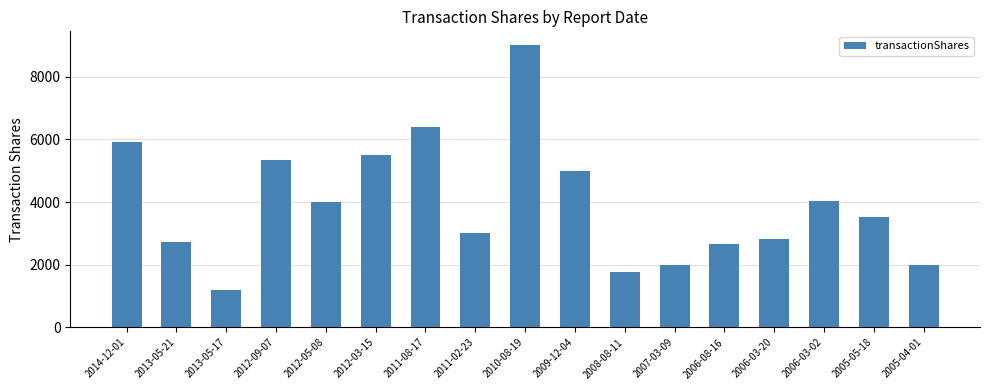

What is the label of the 16th bar from the left?

2005-05-18